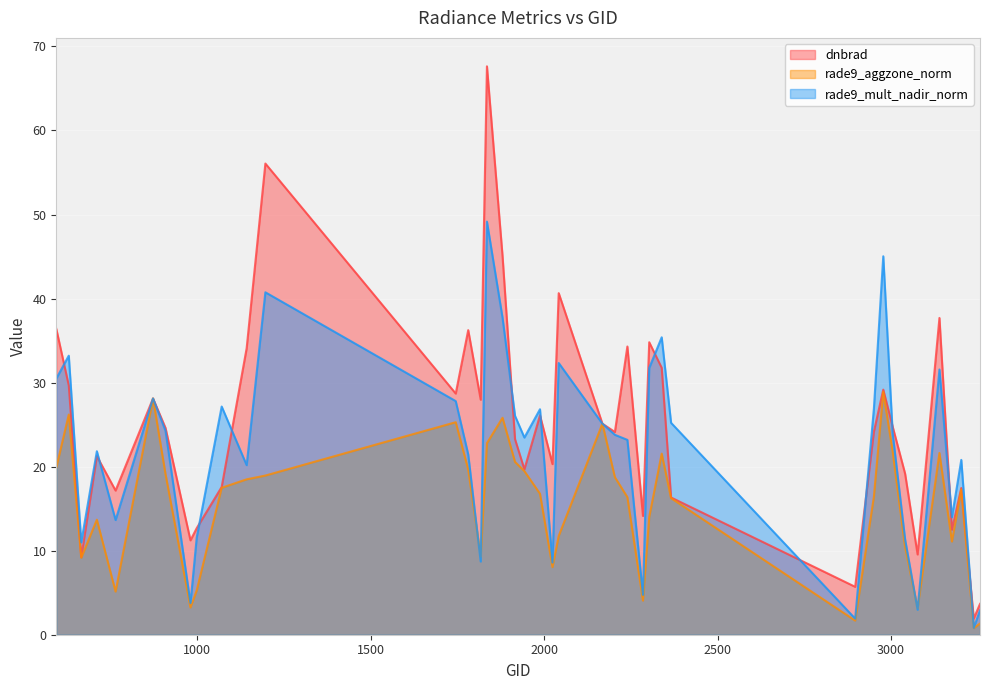

What is the difference between the second highest and second lowest values in the rade9_aggzone_norm series?

26.8